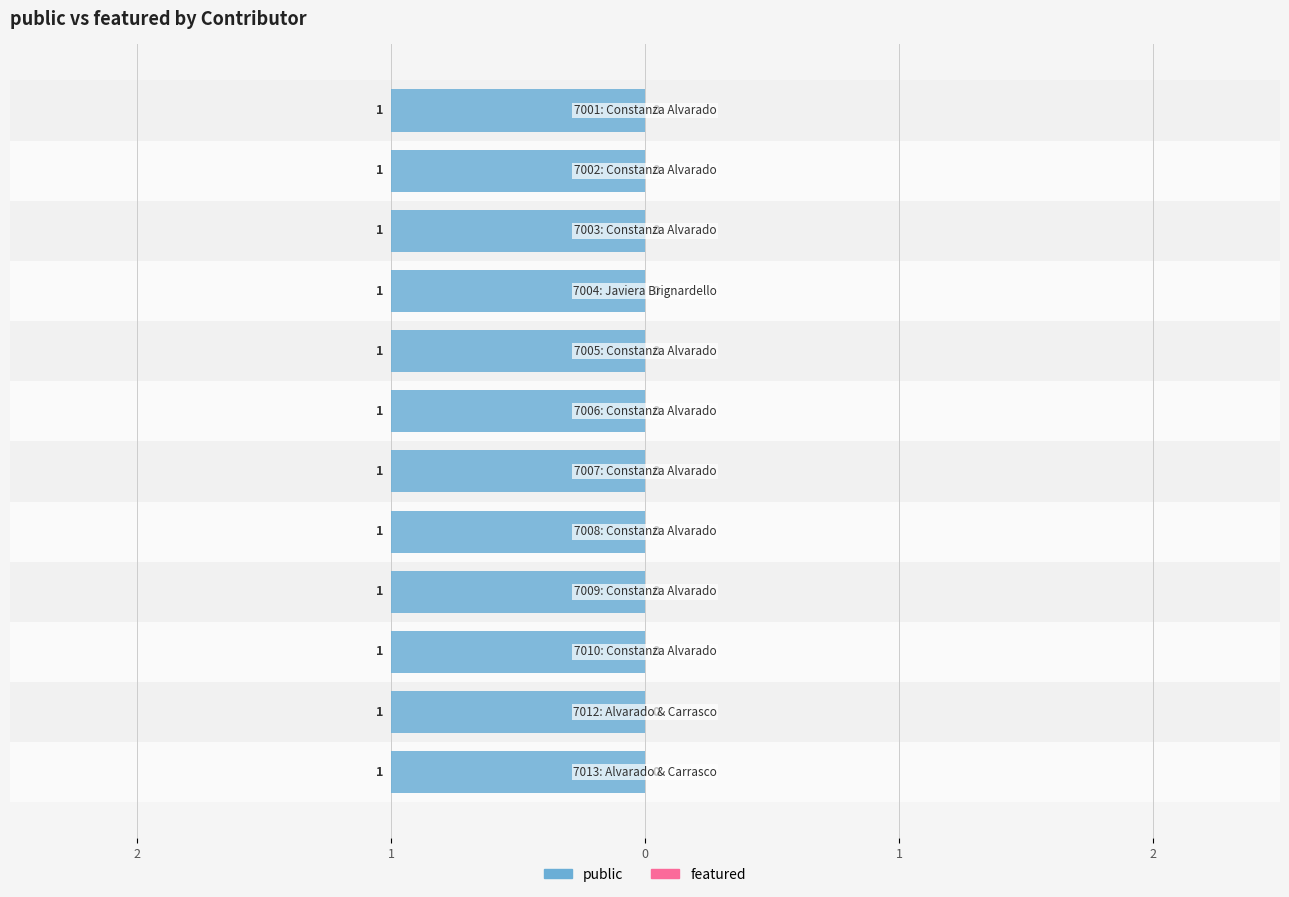

Which series has the widest spread of values?

public